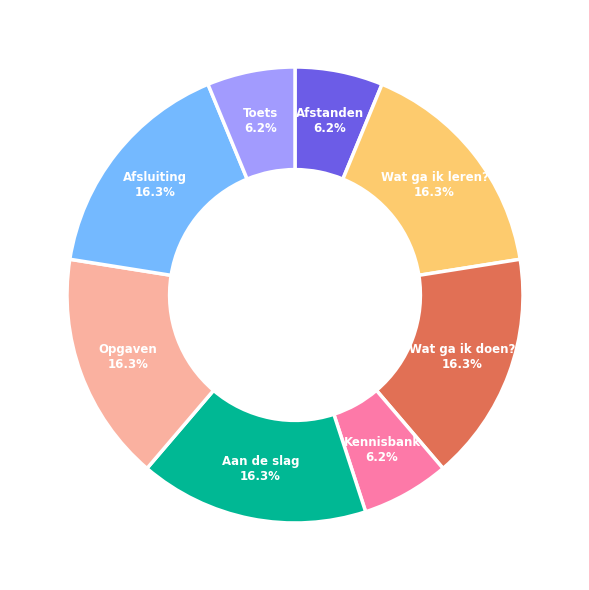

Do Toets and Afstanden together represent more than half of the pie?

No